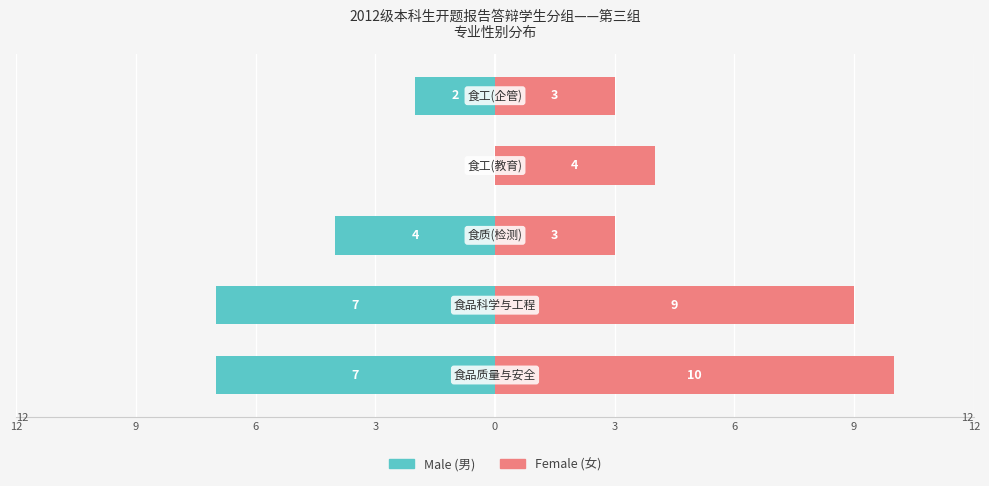

Is the value of Female at 0 greater than the value of Male at 0?

Yes